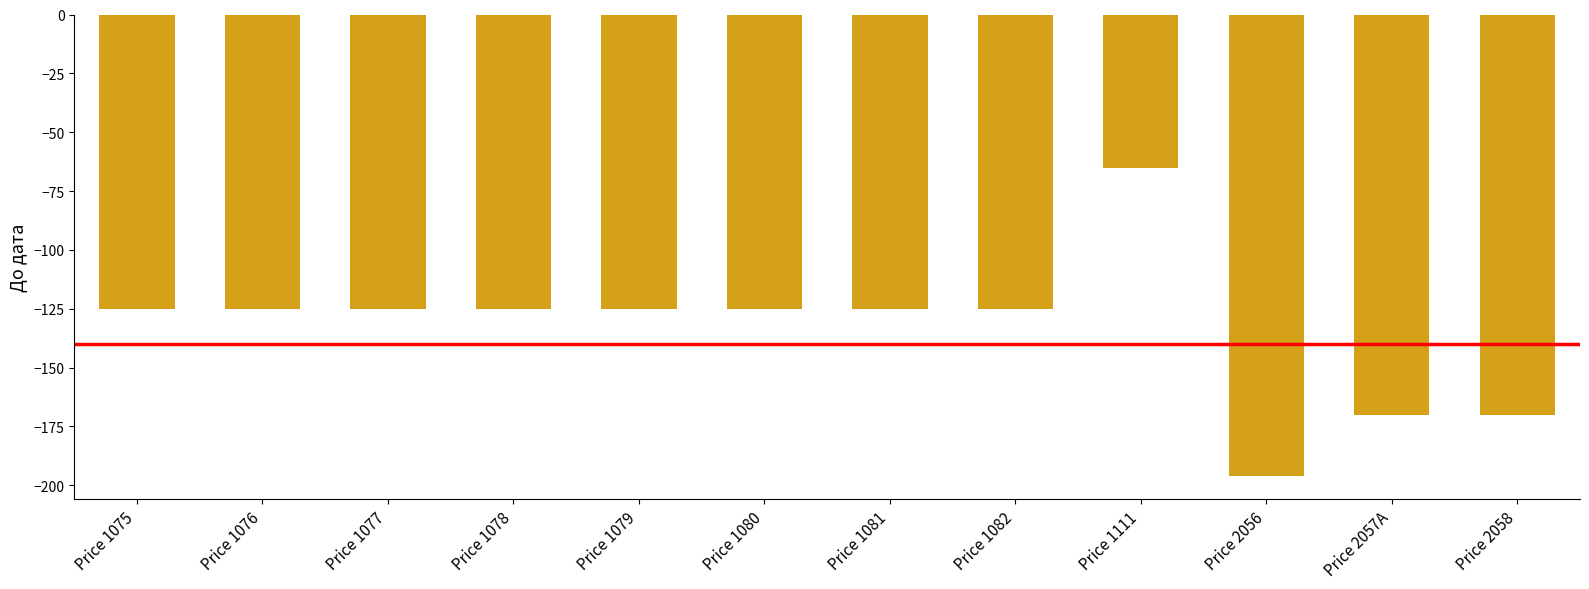

What is the difference between the second highest and second lowest values?

45